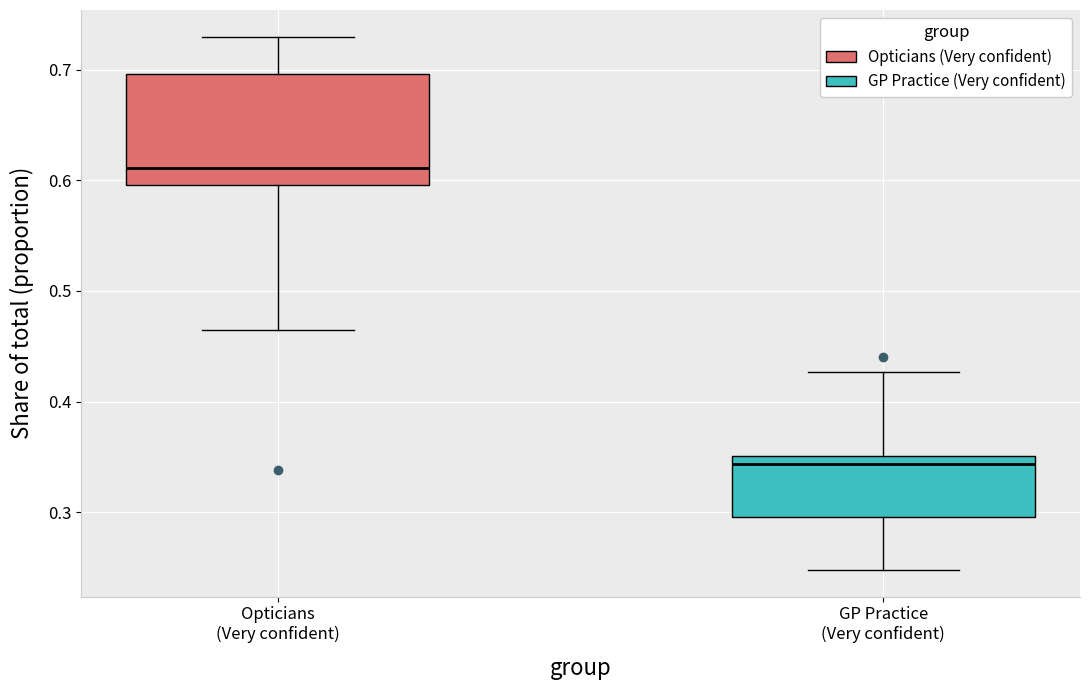

Reading left to right, read every box against the y-axis: the position of its median line, the range the box covers, and the ends of its whiskers. The values are not printed on the chart, so give them approximately, as read against the axis.

Opticians (Very confident): median 0.61, box 0.60 to 0.70, whiskers 0.46 to 0.73
GP Practice (Very confident): median 0.34, box 0.30 to 0.35, whiskers 0.25 to 0.43